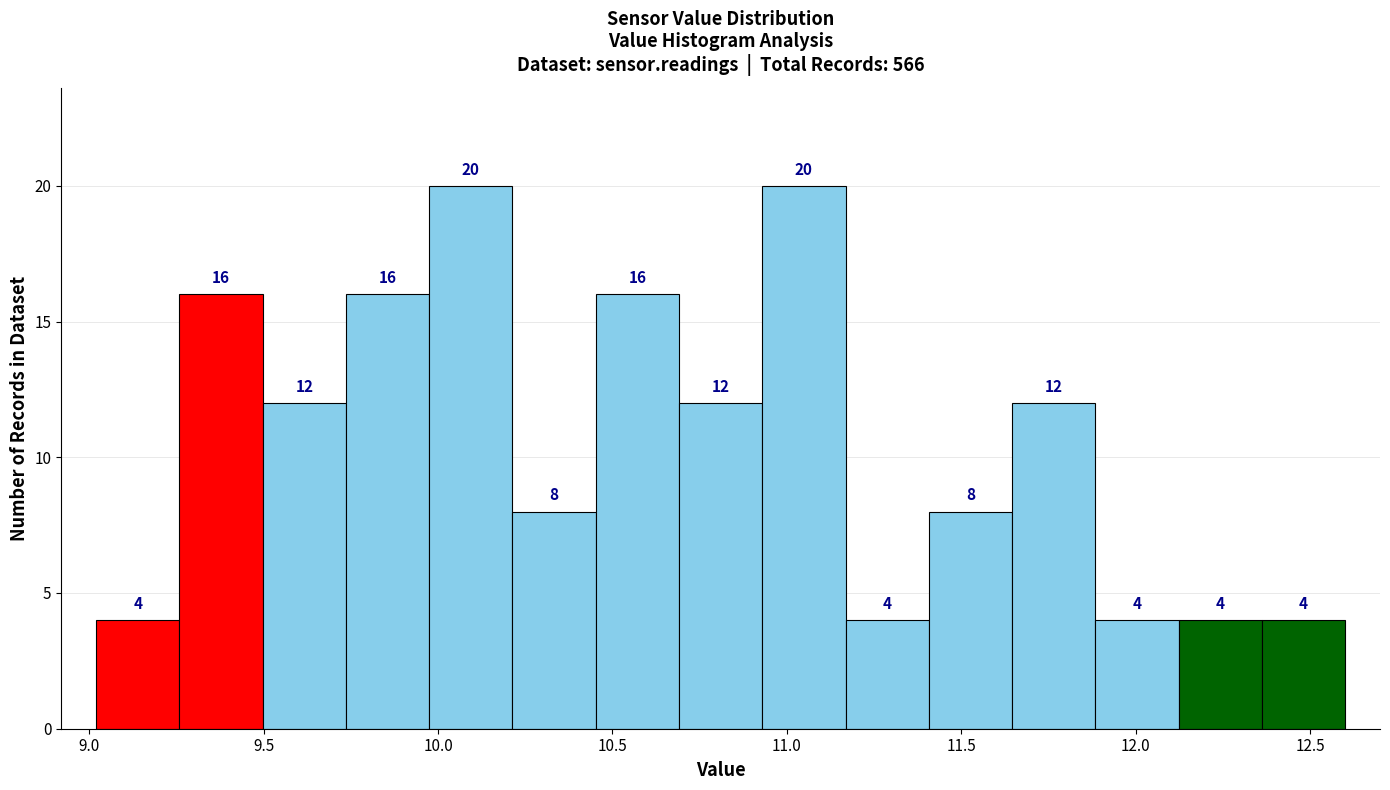

Reading left to right, transcribe this chart: for each bar, give the range it covers on the x-axis and its height. The bar edges are not printed on the chart, so give them approximately, as read against the axis.

9.00 to 9.25: 4
9.25 to 9.50: 16
9.50 to 9.75: 12
9.75 to 9.95: 16
9.95 to 10.20: 20
10.20 to 10.45: 8
10.45 to 10.70: 16
10.70 to 10.95: 12
10.95 to 11.15: 20
11.15 to 11.40: 4
11.40 to 11.65: 8
11.65 to 11.90: 12
11.90 to 12.10: 4
12.10 to 12.35: 4
12.35 to 12.60: 4